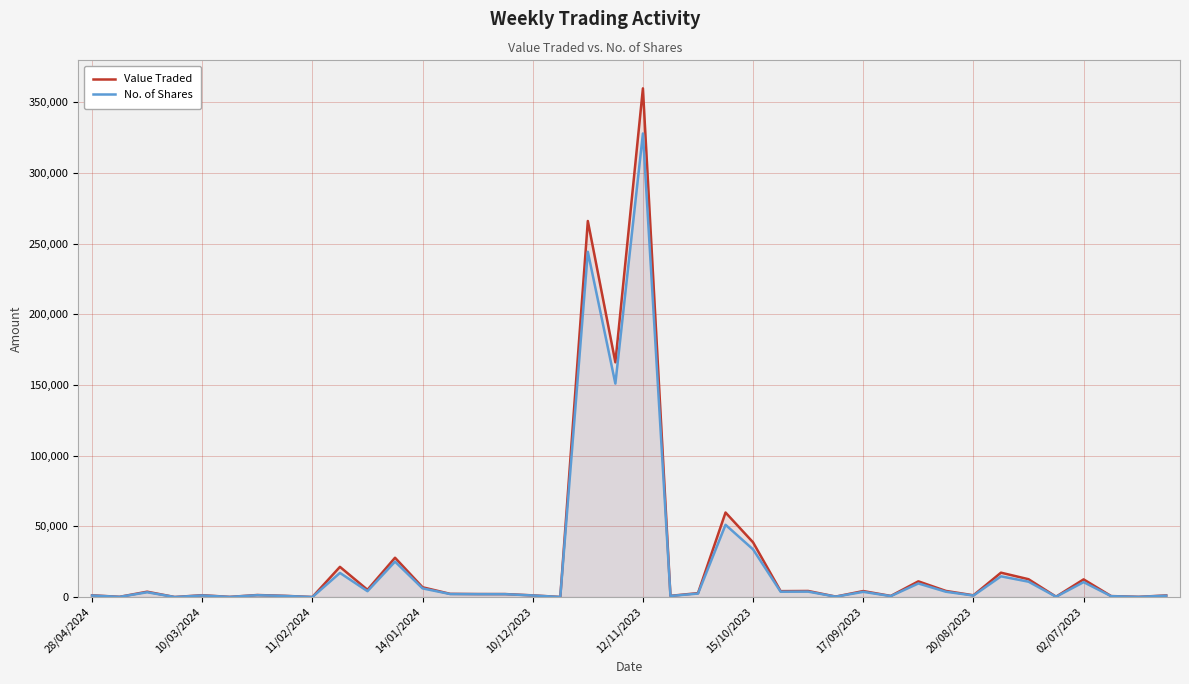

Rank the series by their maximum value, from lowest to highest.

No. of Shares, Value Traded